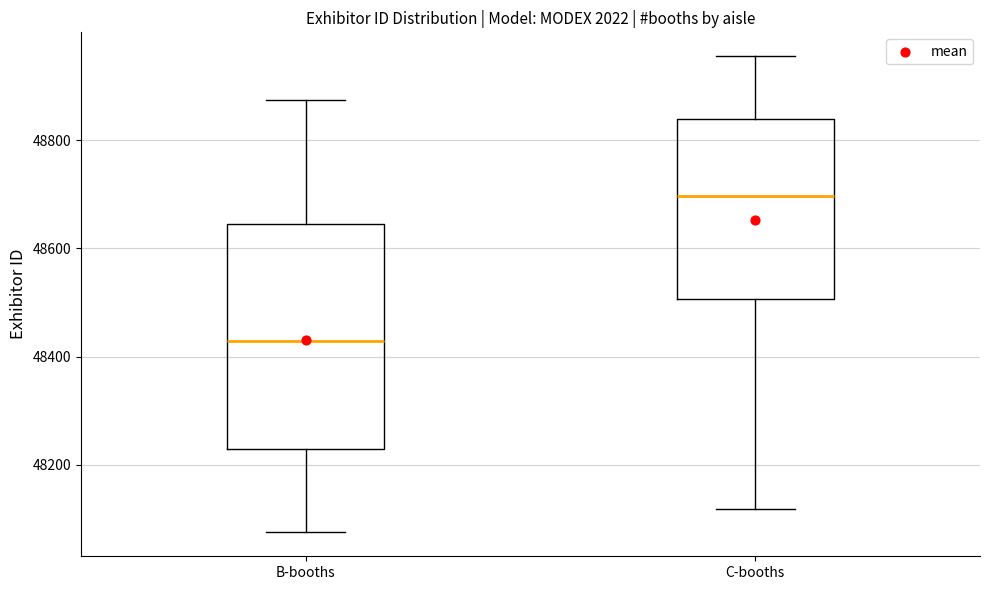

Which box is the tallest, from its lower edge to its upper edge?

B-booths